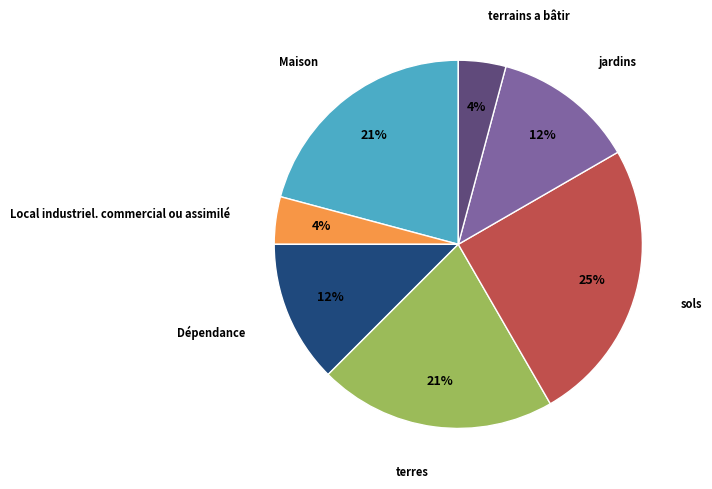

To the nearest percent, what is the average slice percentage?

14%